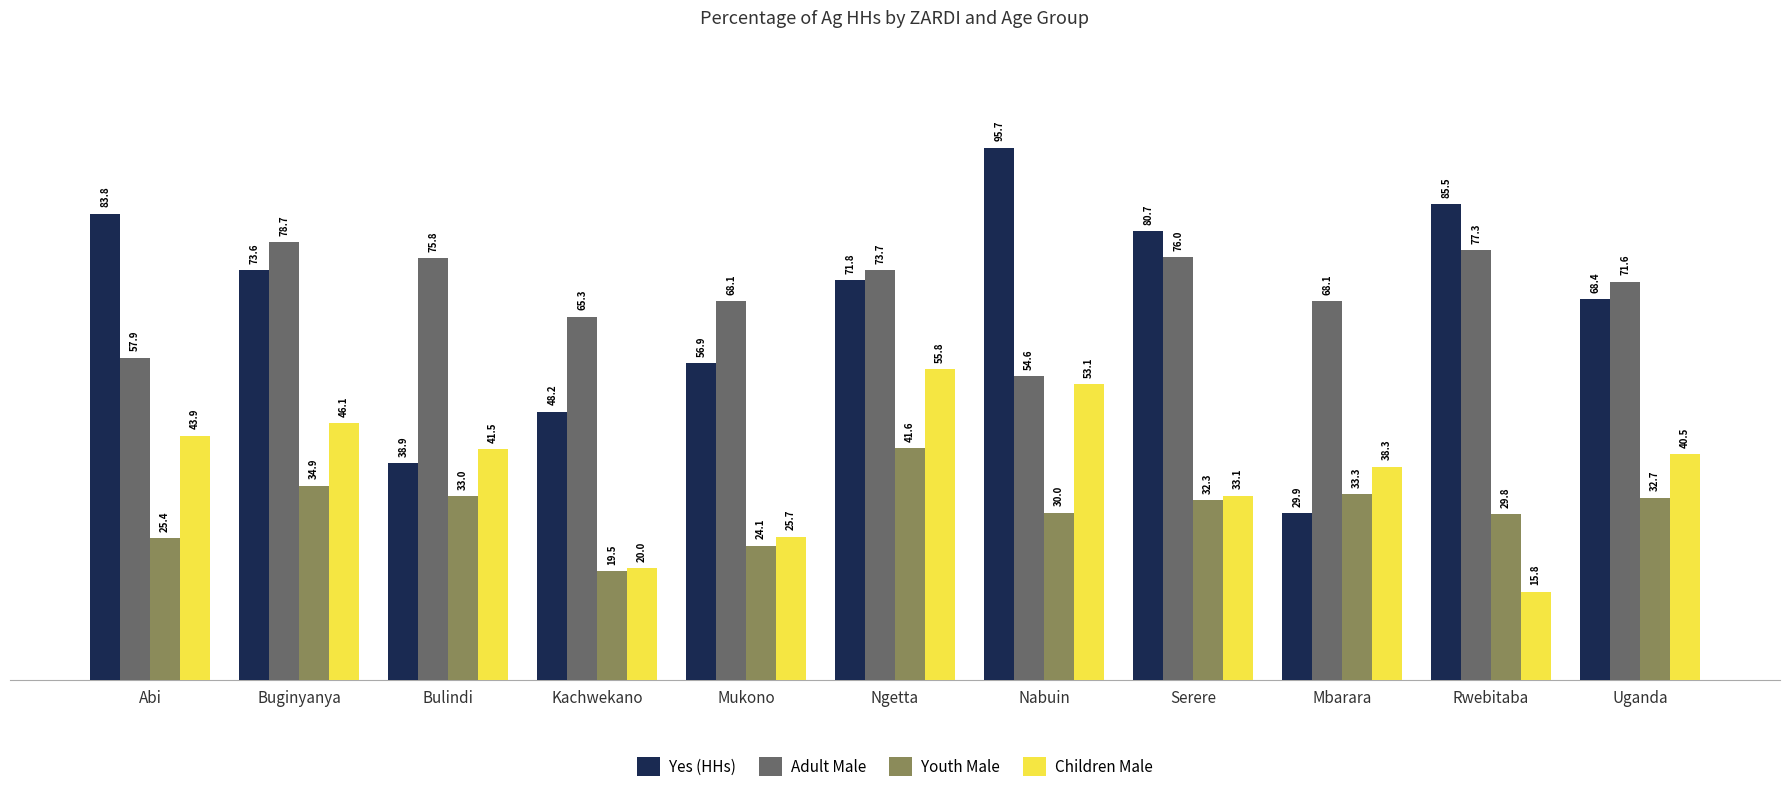

The Children Male series shows 38.3 at Mbarara. True or false?

True